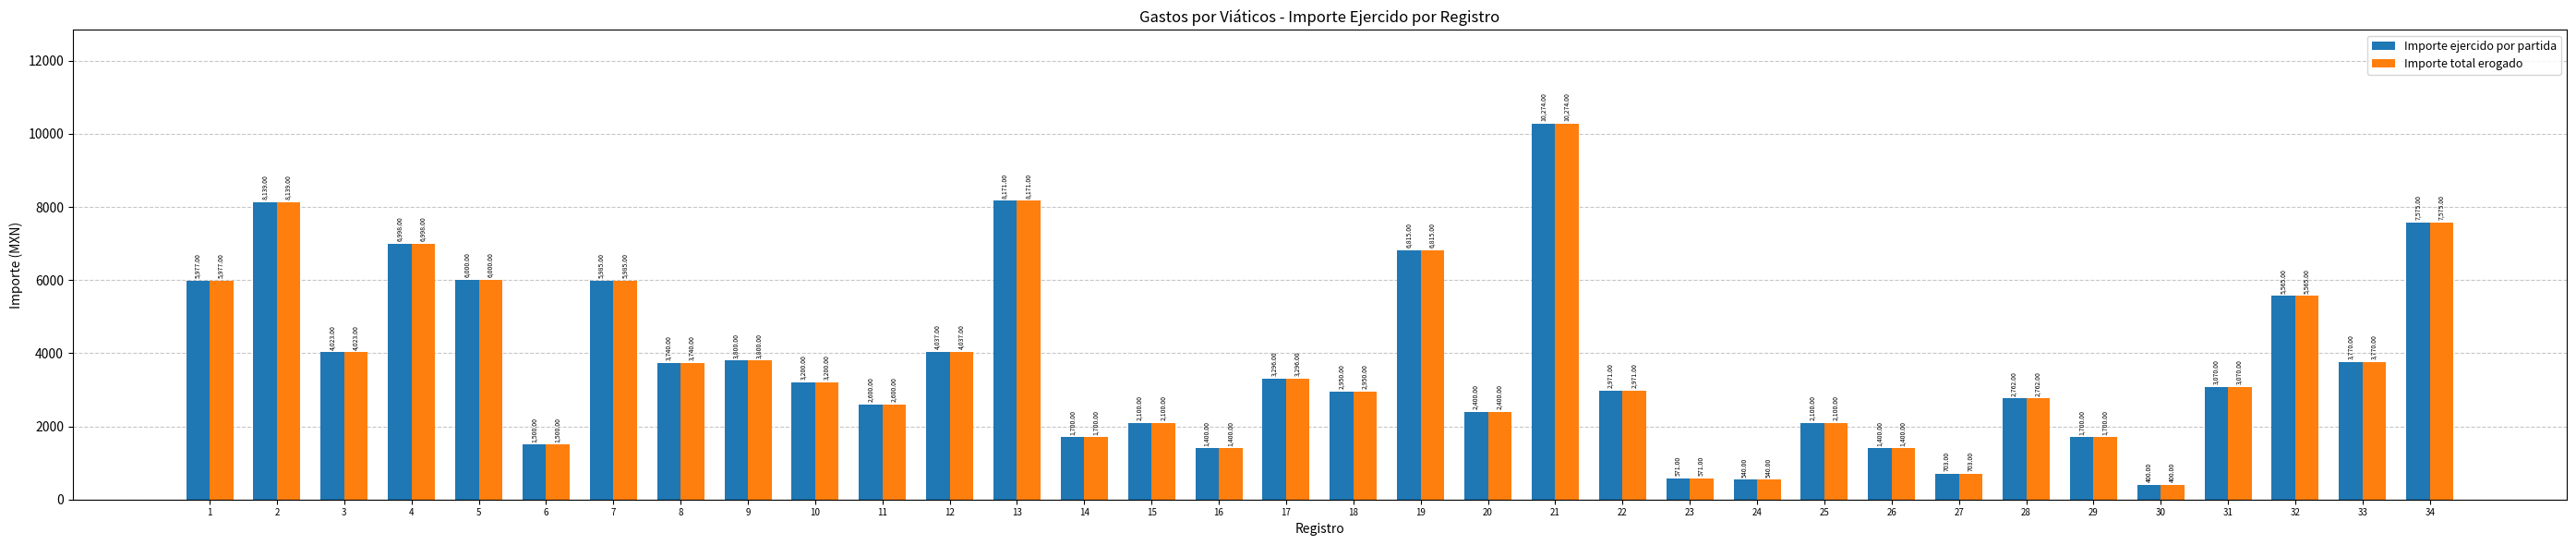

What is the maximum value for Importe total erogado?

10274